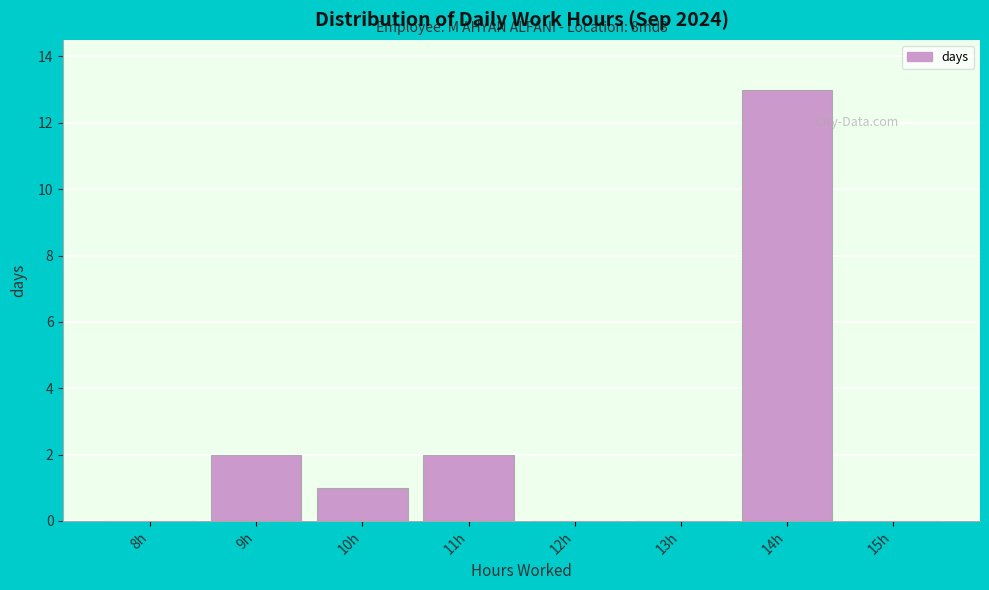

Reading left to right, what are all the values shown in this chart?

8h=0	9h=2	10h=1	11h=2	12h=0	13h=0	14h=13	15h=0